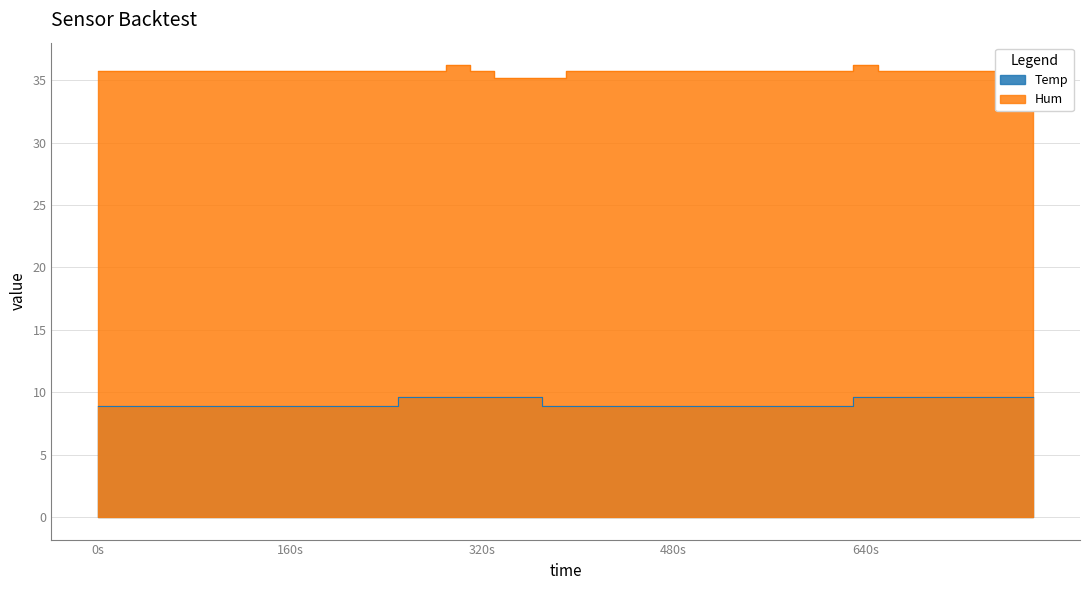

At which label is Temp closest to 9?

0s